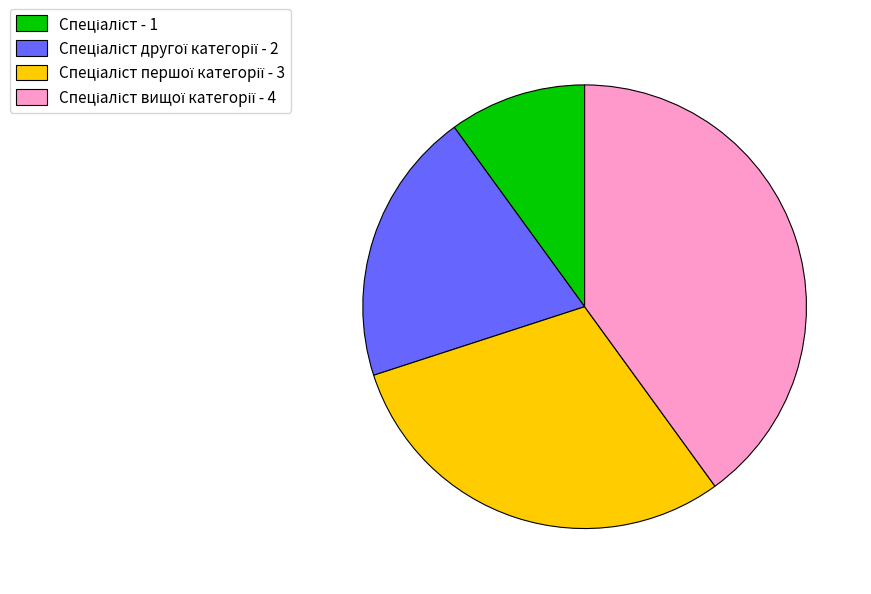

Is there any slice that represents more than half of the pie?

No